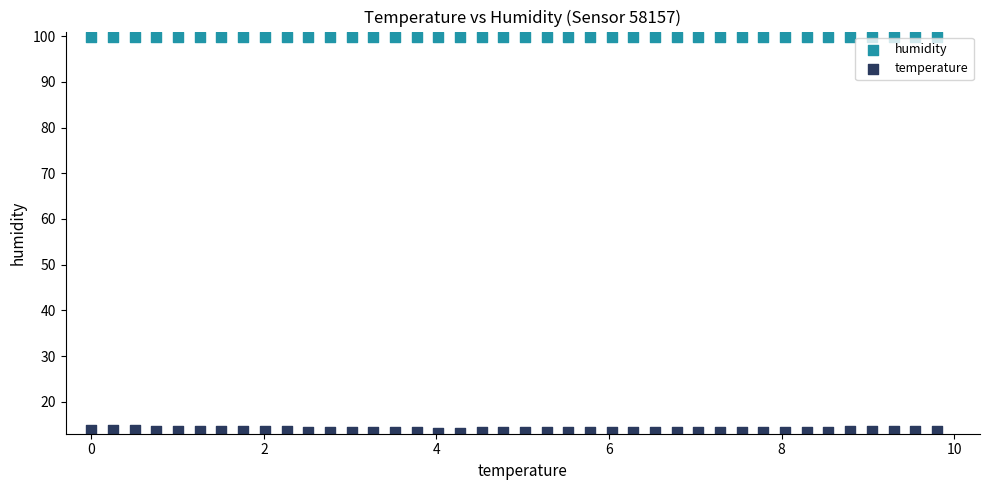

Which series contains the lowest Y value?

temperature